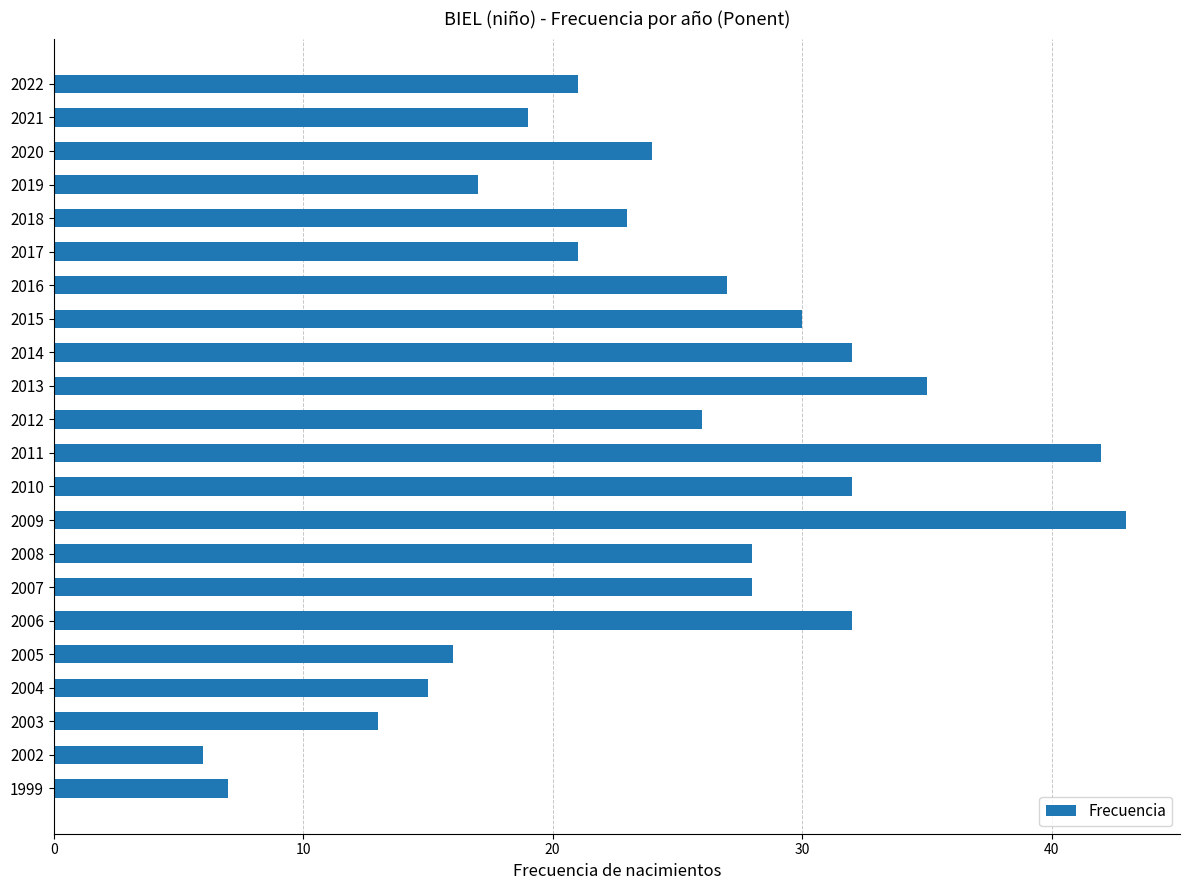

At which category does the chart reach its peak across all series?

2009